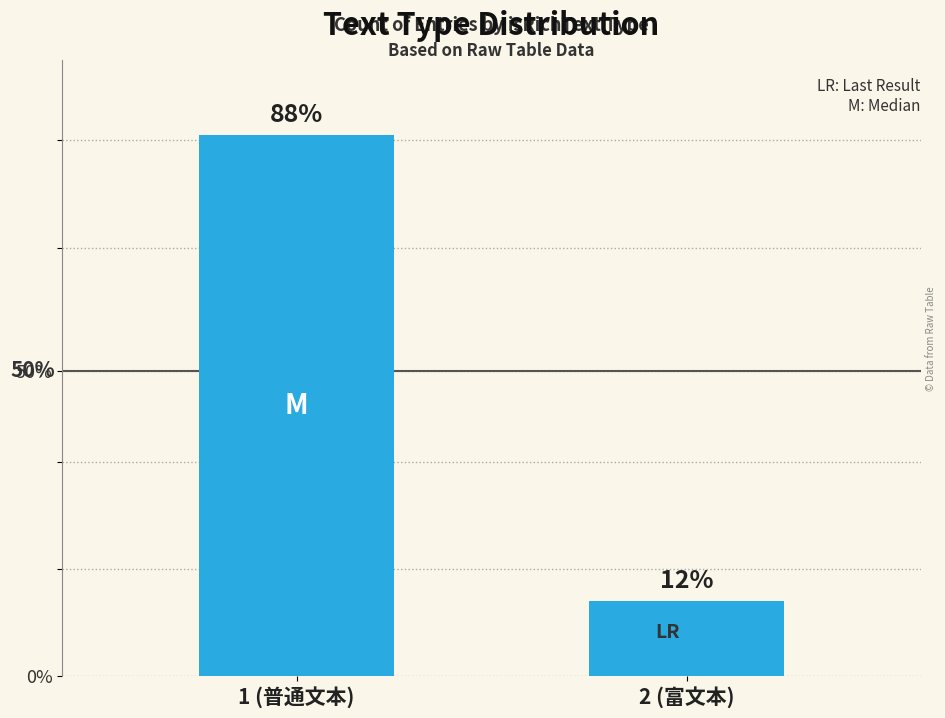

Does the chart contain any negative values?

No